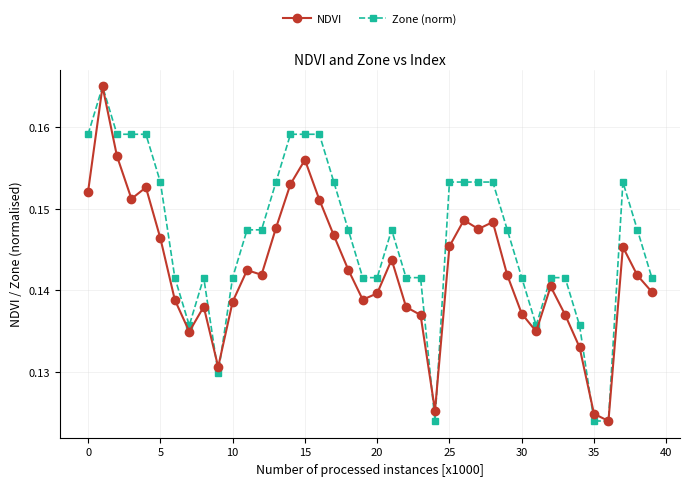

True or false: NDVI and Zone (norm) intersect in this chart.

True